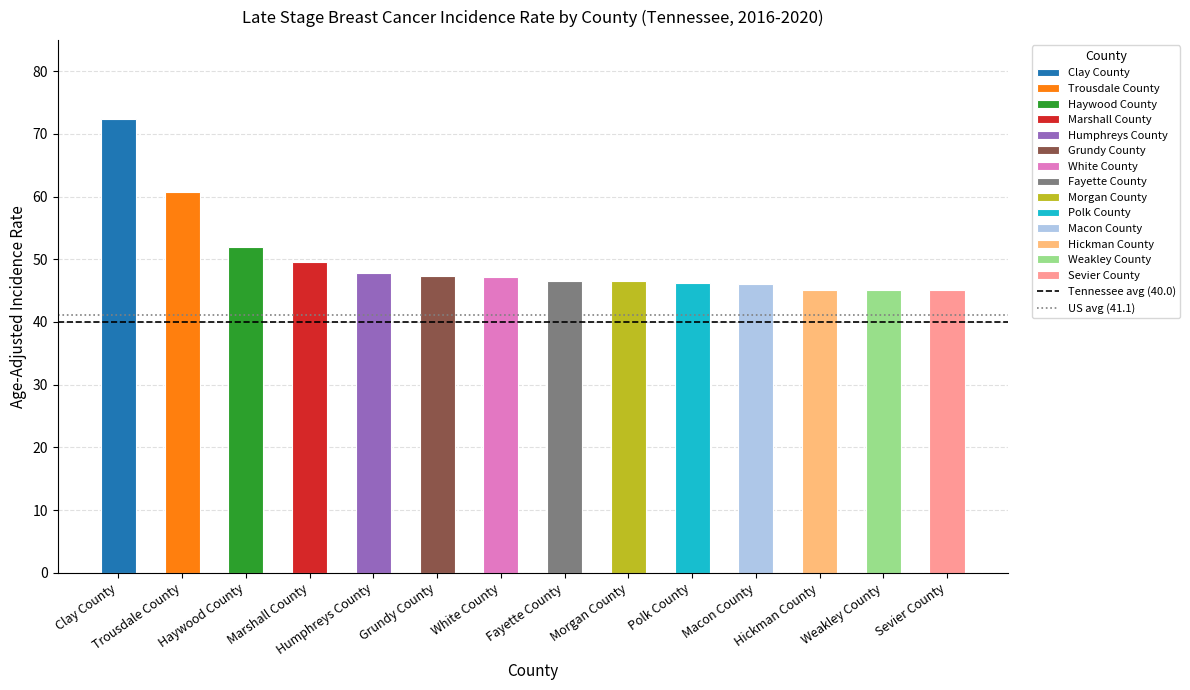

What is the maximum value shown in the chart?

72.4